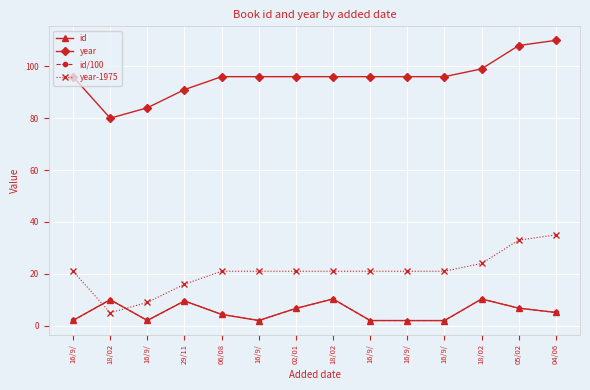

Which label corresponds to the smallest value in the chart?

16/9/